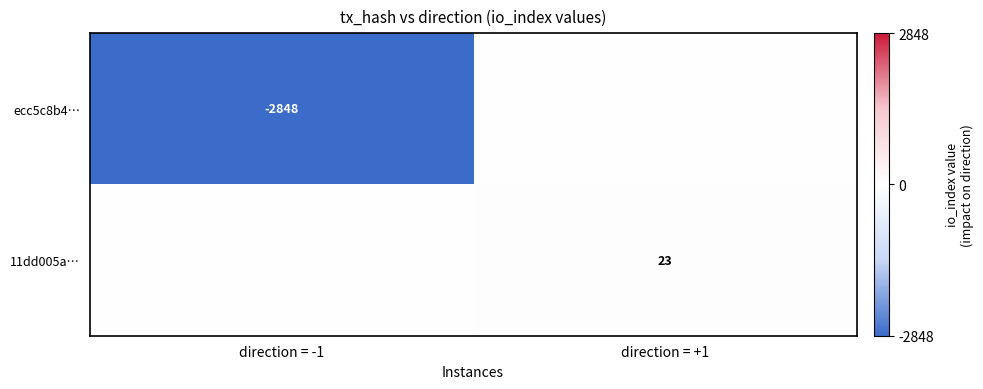

What is the total value across all series at direction = -1?

-2848